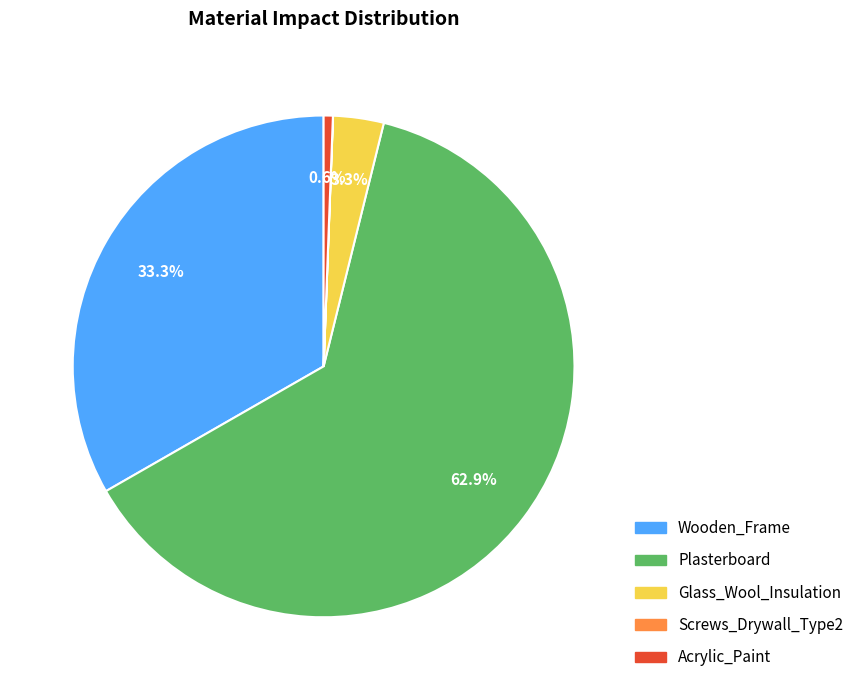

What is the majority slice?

Plasterboard